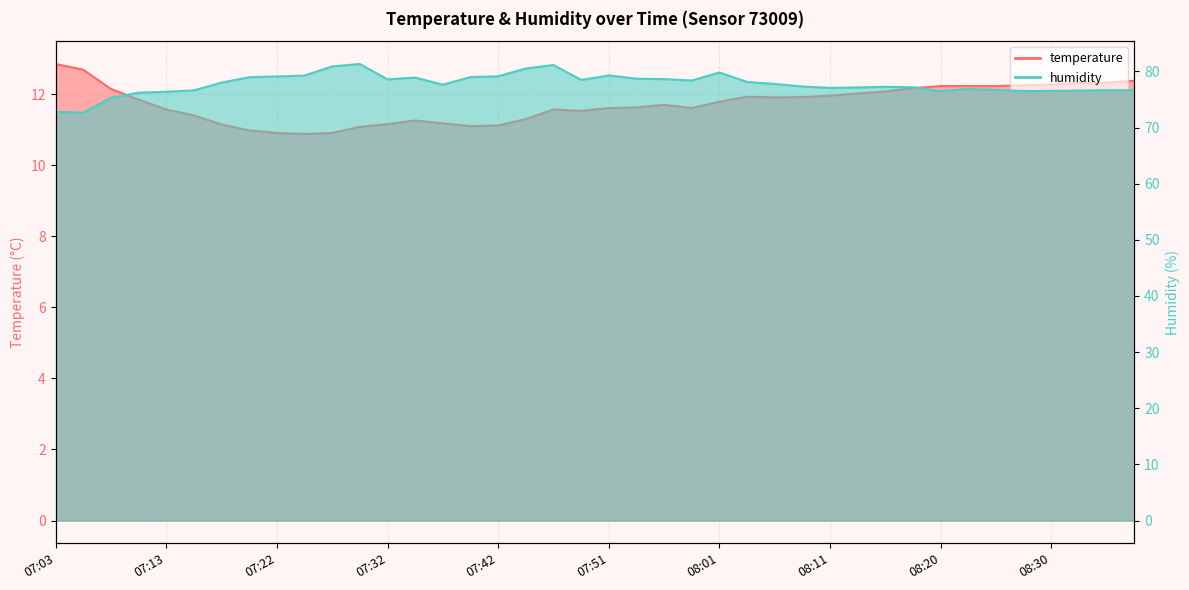

At which category does temperature reach its first local peak?

07:34